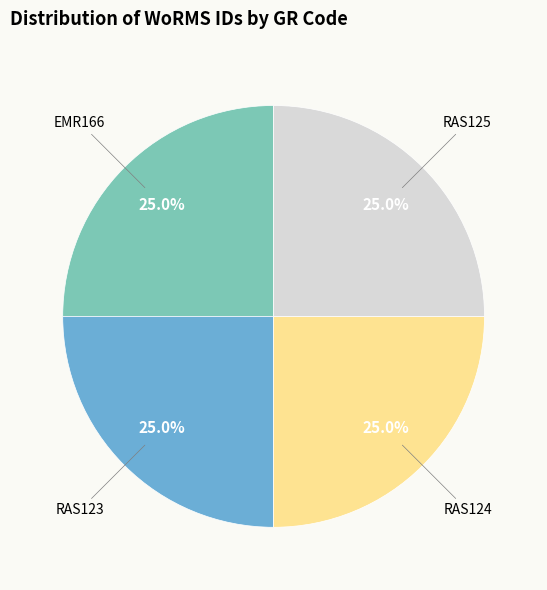

Is there a majority slice in this chart?

No